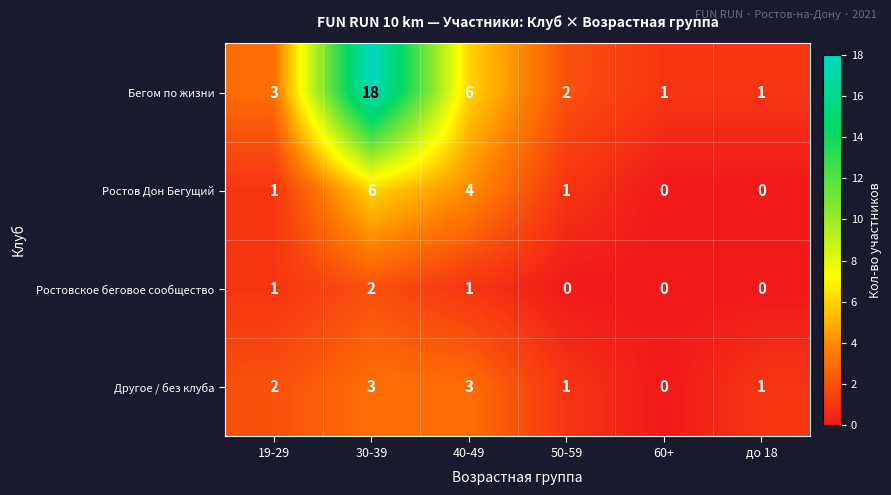

At which label is Ростов Дон Бегущий closest to 3?

40-49